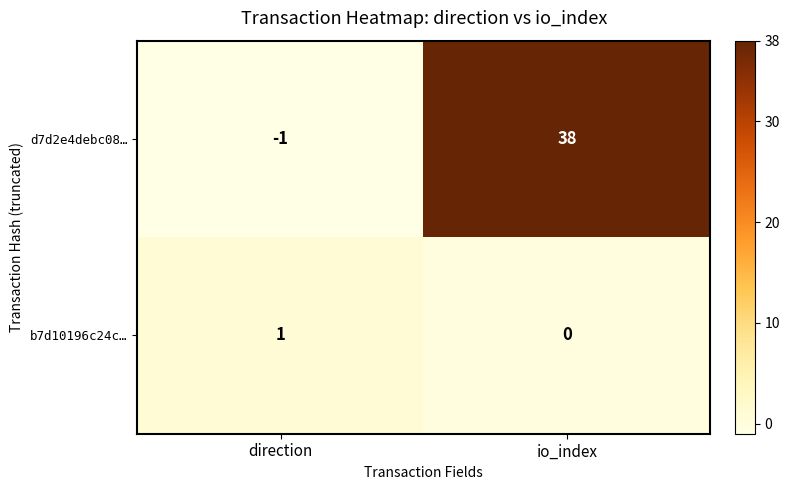

Reading left to right, list all the values displayed in this chart.

d7d2e4debc08…: direction=-1	io_index=38
b7d10196c24c…: direction=1	io_index=0